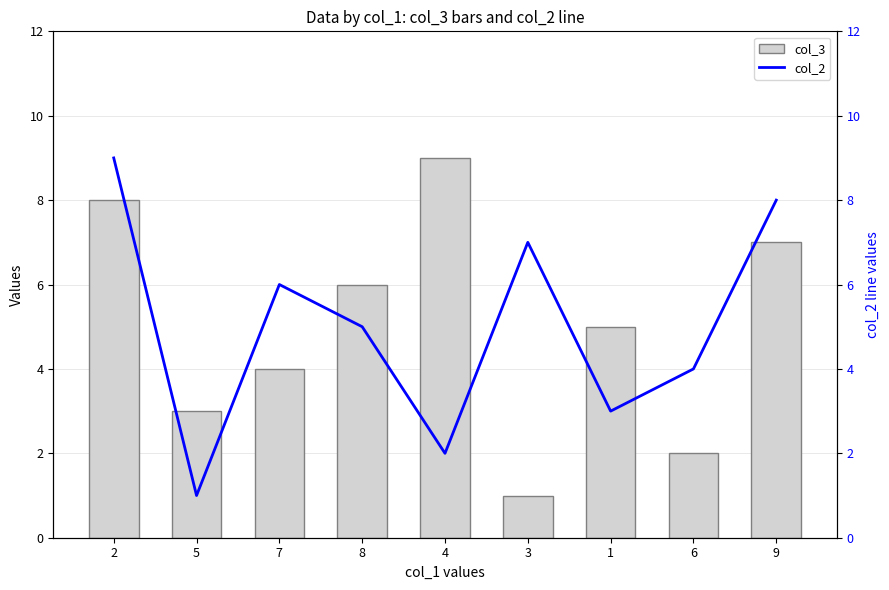

At which category does the chart reach its peak across all series?

4